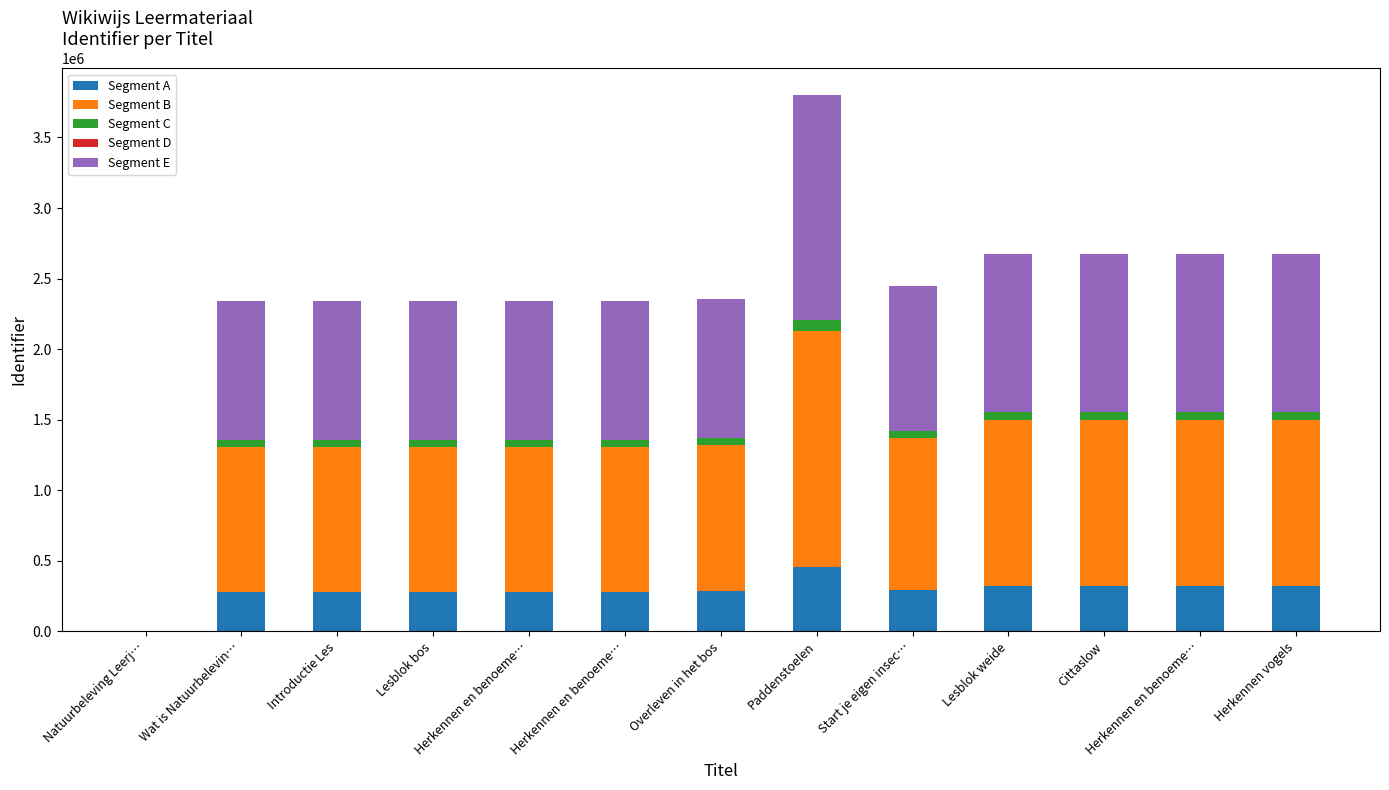

Is it true that Segment B equals 715338.1 at Overleven in het bos?

False